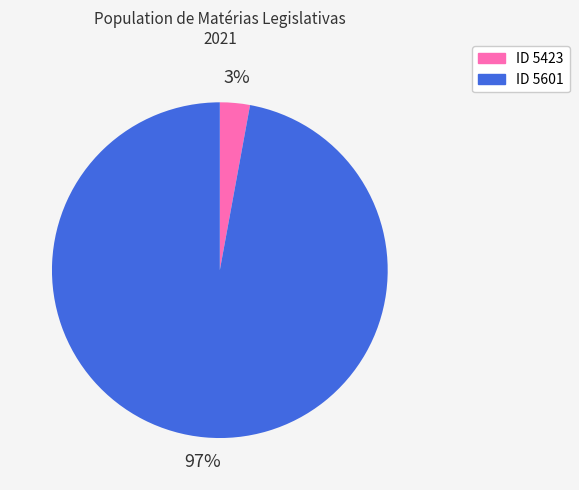

Is there any slice that represents more than half of the pie?

Yes